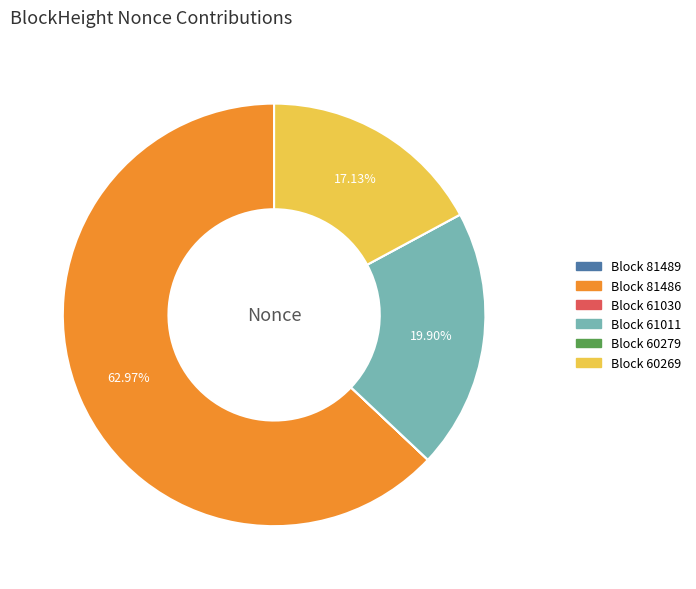

Is there any slice that represents more than half of the pie?

Yes